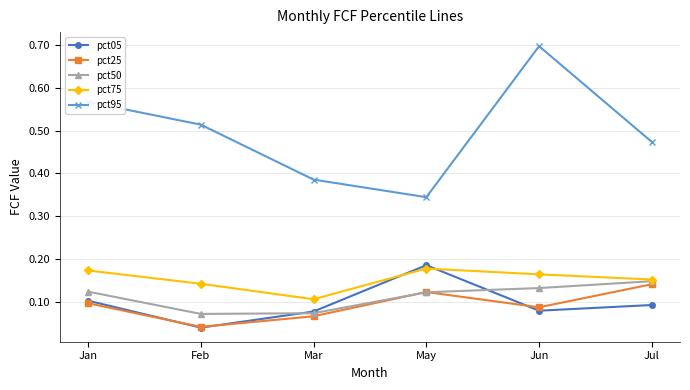

True or false: pct50 has more than 2 interior local peaks.

False